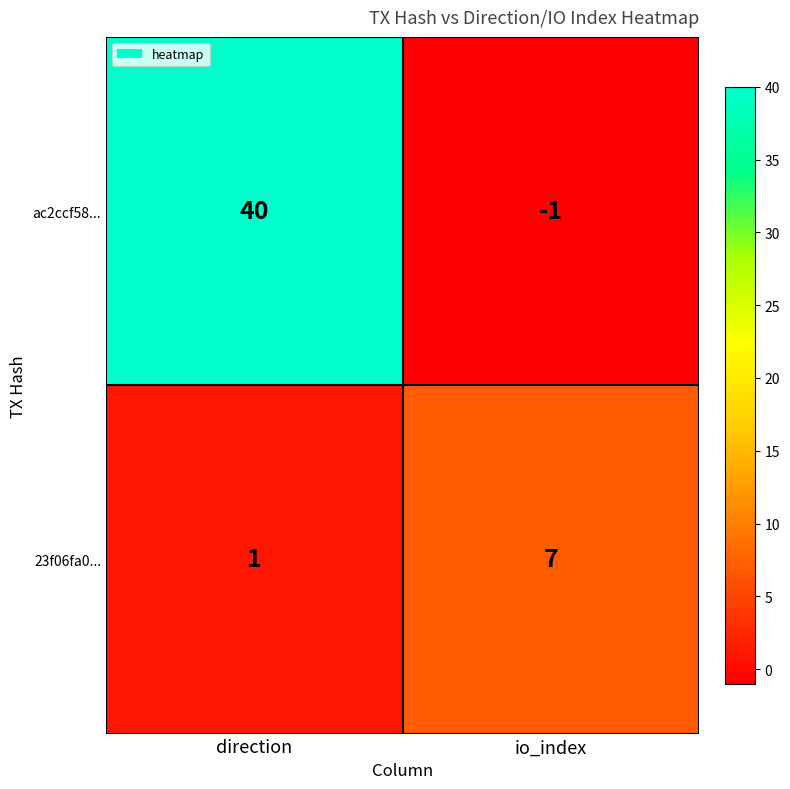

Which series has the largest total across all categories?

ac2ccf58...